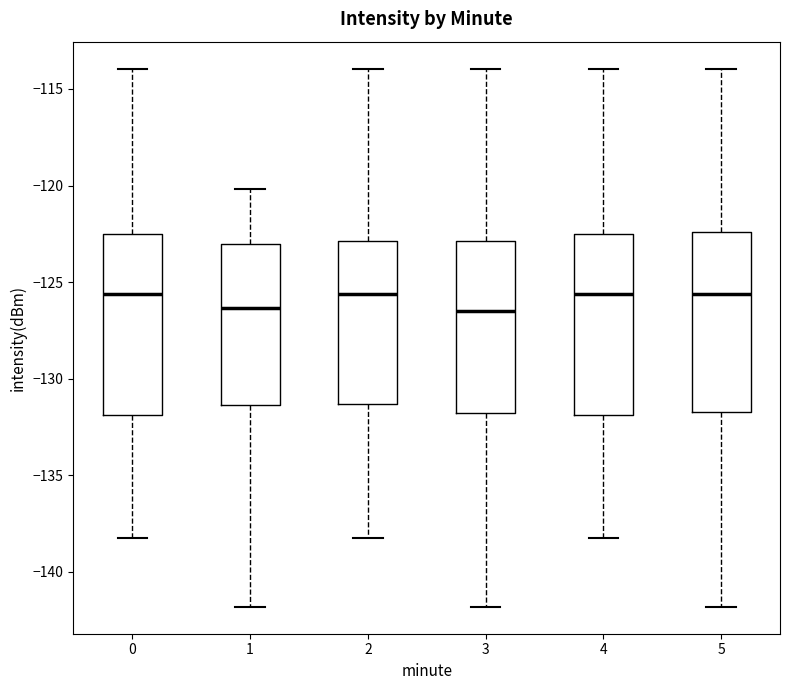

Reading left to right, read every box against the y-axis: the position of its median line, the range the box covers, and the ends of its whiskers. The values are not printed on the chart, so give them approximately, as read against the axis.

0: median -125.5, box -132.0 to -122.5, whiskers -138.0 to -114.0
1: median -126.5, box -131.5 to -123.0, whiskers -142.0 to -120.0
2: median -125.5, box -131.5 to -123.0, whiskers -138.0 to -114.0
3: median -126.5, box -132.0 to -123.0, whiskers -142.0 to -114.0
4: median -125.5, box -132.0 to -122.5, whiskers -138.0 to -114.0
5: median -125.5, box -131.5 to -122.5, whiskers -142.0 to -114.0